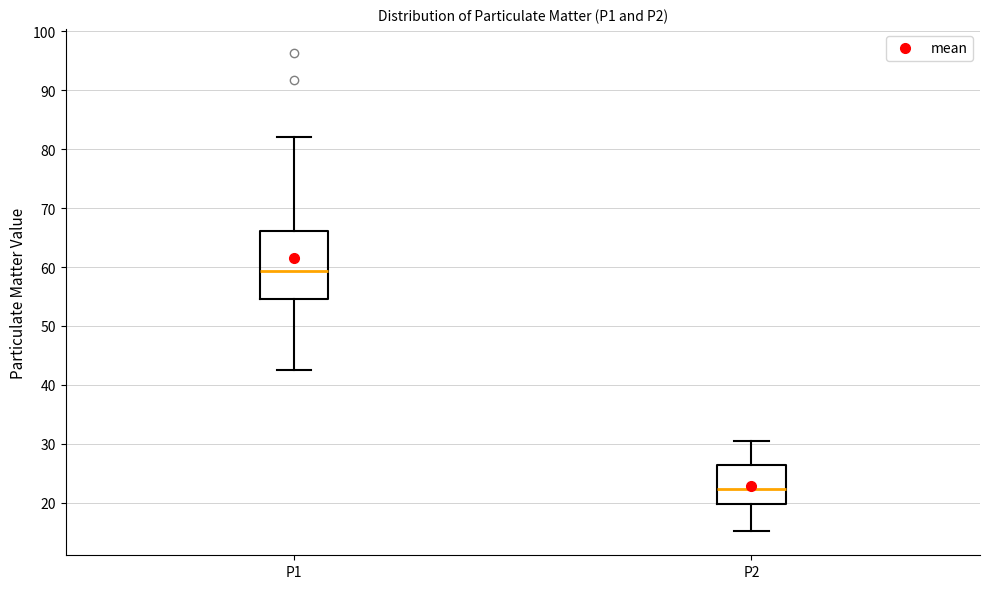

Which box has the lowest median line?

P2